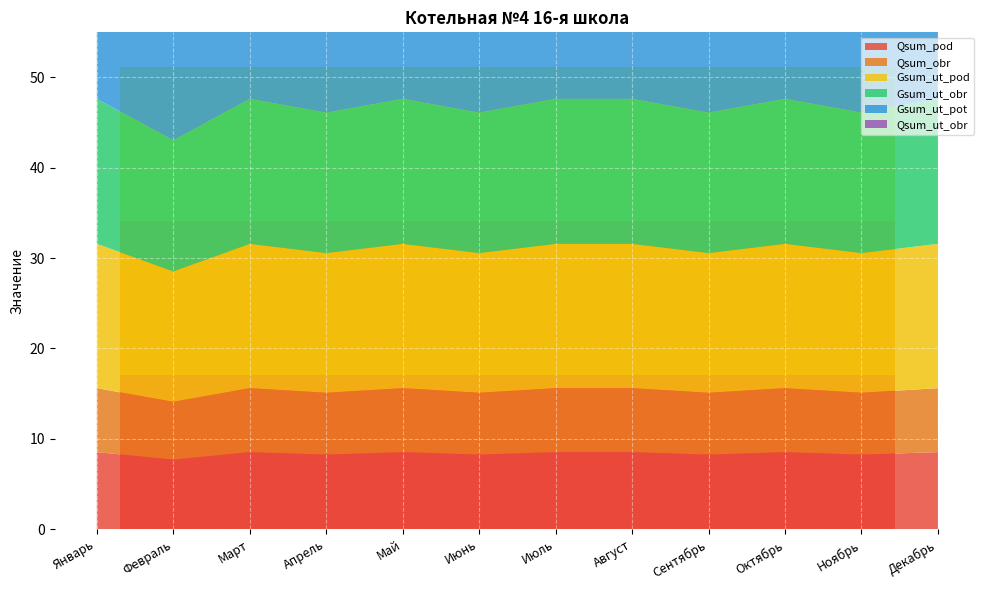

Reading left to right, what are all the values shown in this chart?

Qsum_pod: 8.5	7.7	8.5	8.2	8.5	8.2	8.5	8.5	8.2	8.5	8.2	8.5
Qsum_obr: 7.1	6.4	7.1	6.8	7.1	6.8	7.1	7.1	6.8	7.1	6.8	7.1
Gsum_ut_pod: 16.0	14.4	16.0	15.5	16.0	15.5	16.0	16.0	15.5	16.0	15.5	16.0
Gsum_ut_obr: 16.1	14.5	16.1	15.5	16.1	15.5	16.1	16.1	15.5	16.1	15.5	16.1
Gsum_ut_pot: 42.5	38.4	42.5	41.2	42.5	41.2	42.5	42.5	41.2	42.5	41.2	42.5
Qsum_ut_obr: 0.7	0.6	0.7	0.7	0.7	0.7	0.7	0.7	0.7	0.7	0.7	0.7